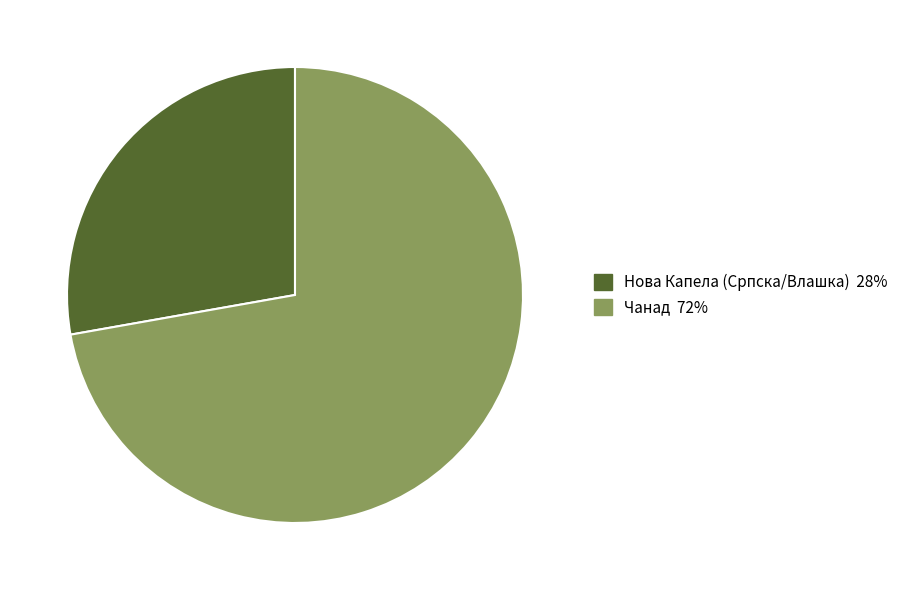

Does Нова Капела (Српска/Влашка) account for over 50% of the chart?

No